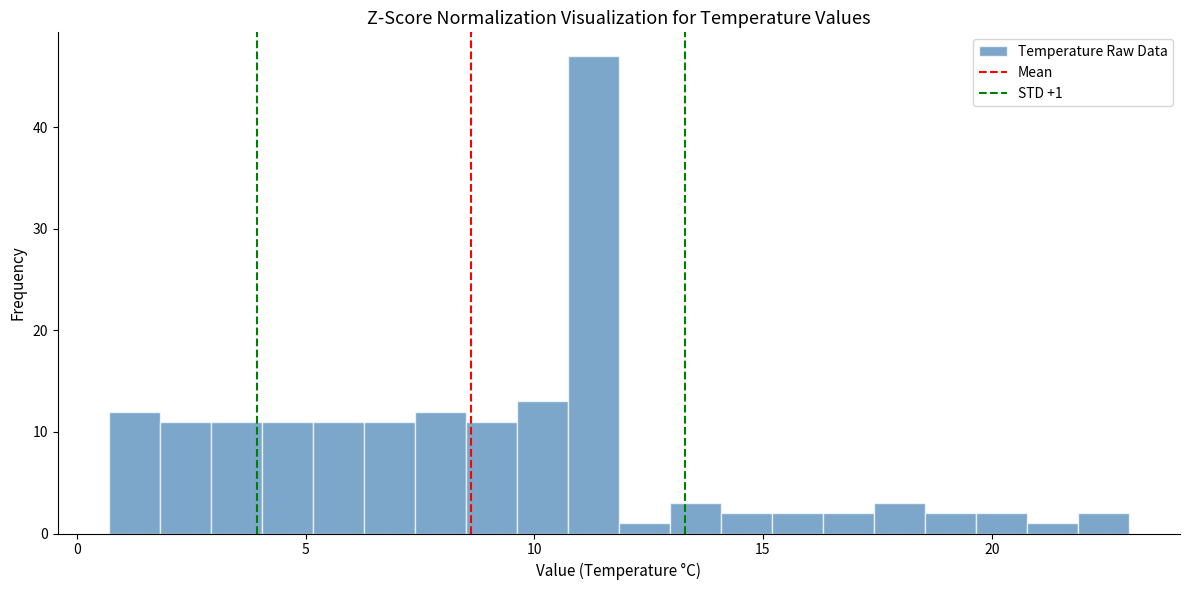

Around what value on the x-axis is the tallest bar? Give the approximate position of its centre, as read against the axis.

11.5